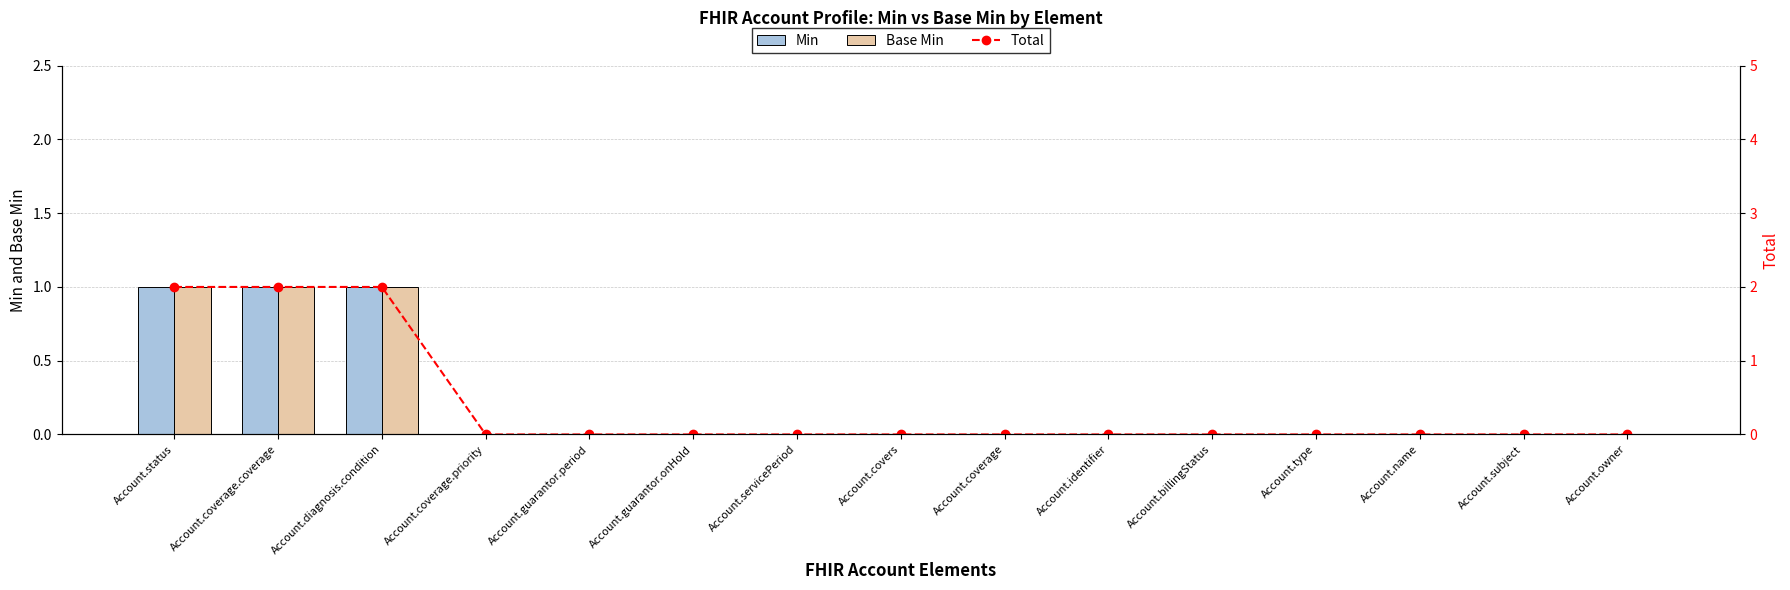

Reading left to right, extract all data points from this chart.

Min: Account.status=1	Account.coverage.coverage=1	Account.diagnosis.condition=1	Account.coverage.priority=0	Account.guarantor.period=0	Account.guarantor.onHold=0	Account.servicePeriod=0	Account.covers=0	Account.coverage=0	Account.identifier=0	Account.billingStatus=0	Account.type=0	Account.name=0	Account.subject=0	Account.owner=0
Base Min: Account.status=1	Account.coverage.coverage=1	Account.diagnosis.condition=1	Account.coverage.priority=0	Account.guarantor.period=0	Account.guarantor.onHold=0	Account.servicePeriod=0	Account.covers=0	Account.coverage=0	Account.identifier=0	Account.billingStatus=0	Account.type=0	Account.name=0	Account.subject=0	Account.owner=0
Total: Account.status=2	Account.coverage.coverage=2	Account.diagnosis.condition=2	Account.coverage.priority=0	Account.guarantor.period=0	Account.guarantor.onHold=0	Account.servicePeriod=0	Account.covers=0	Account.coverage=0	Account.identifier=0	Account.billingStatus=0	Account.type=0	Account.name=0	Account.subject=0	Account.owner=0